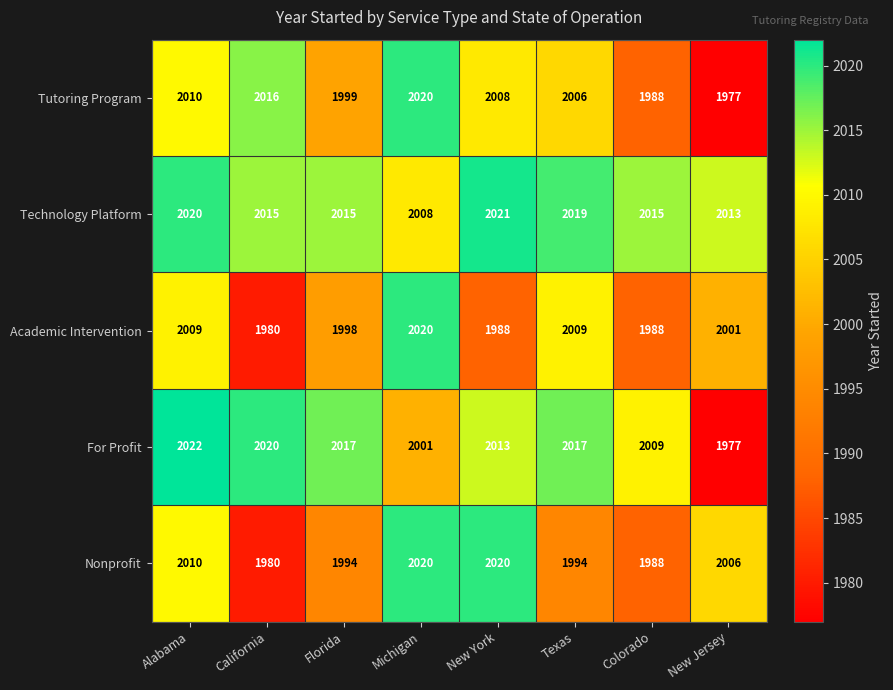

Is it true that Technology Platform equals 2677 at Florida?

False